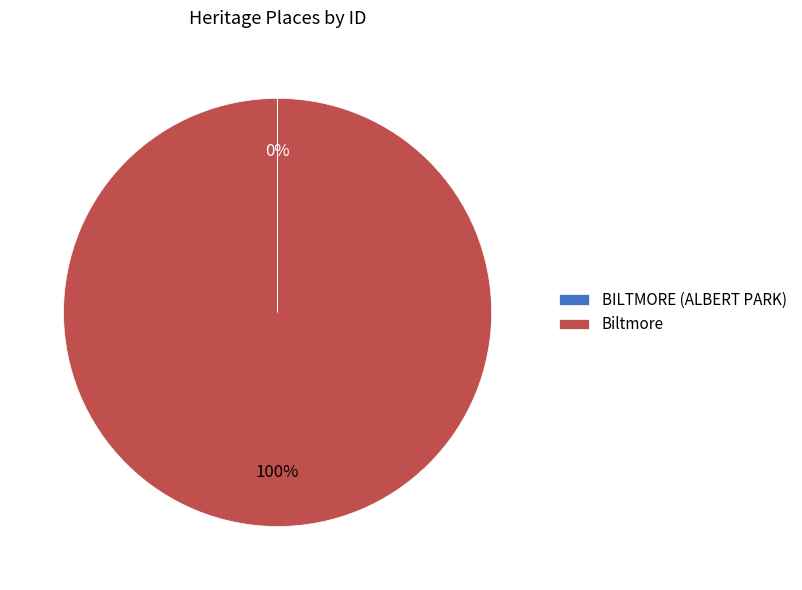

To the nearest percent, what portion does Biltmore represent?

100%